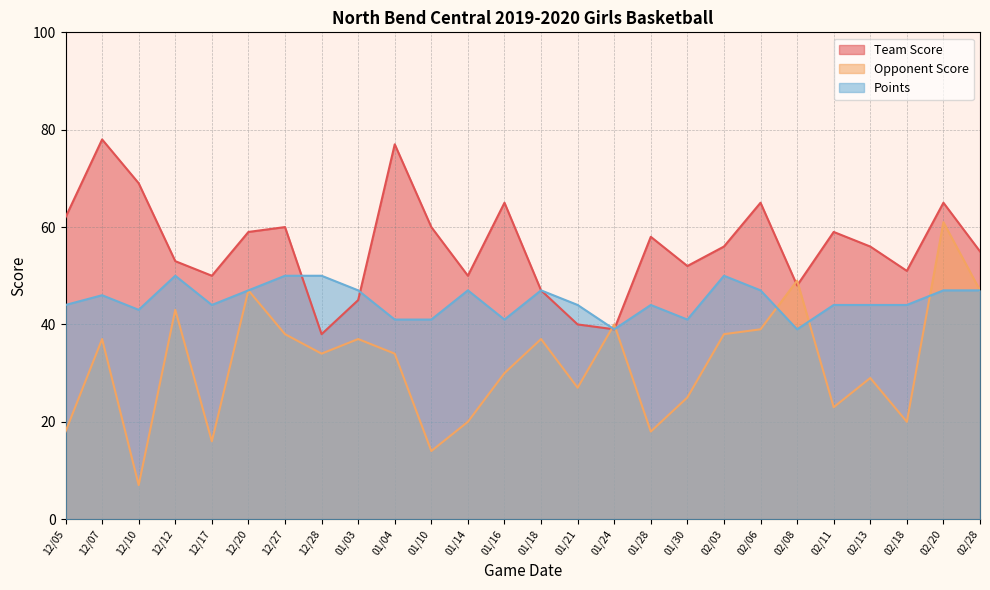

Is the value of Team Score at 02/11 greater than the value of Points at 01/04?

Yes